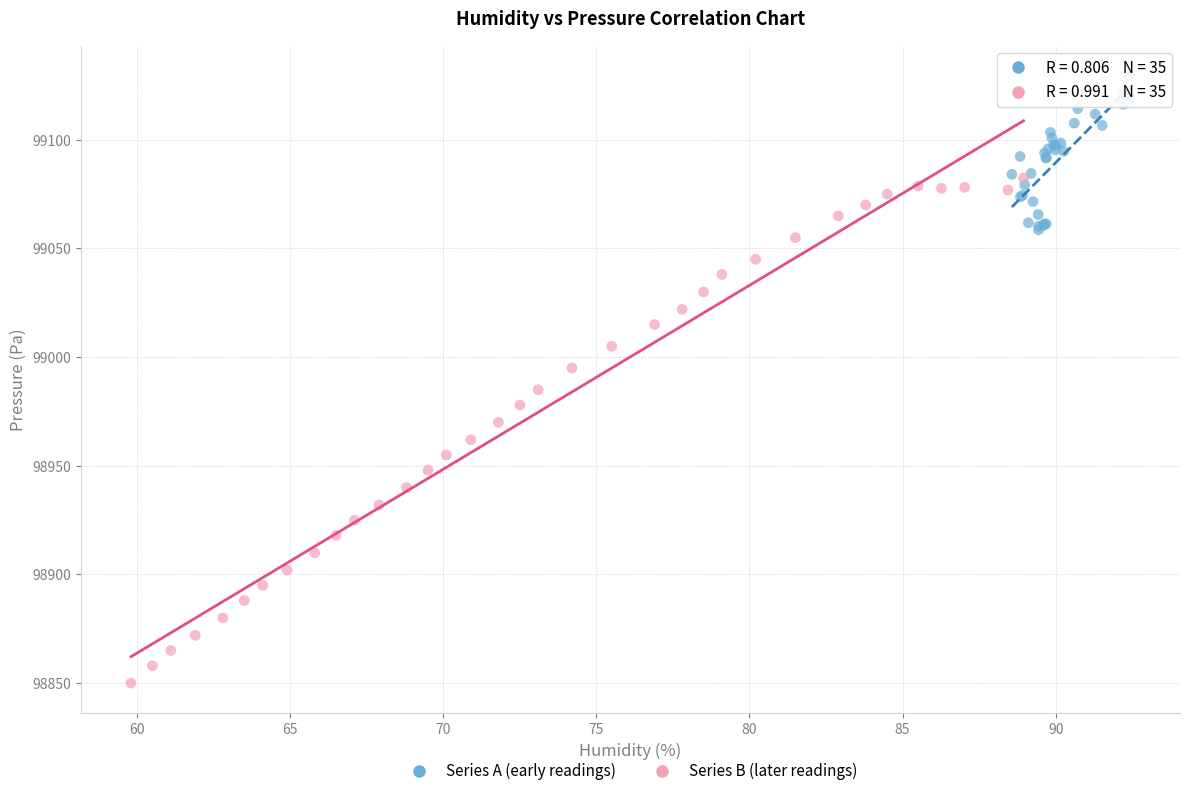

Which series contains the lowest Y value?

Series B (later readings)